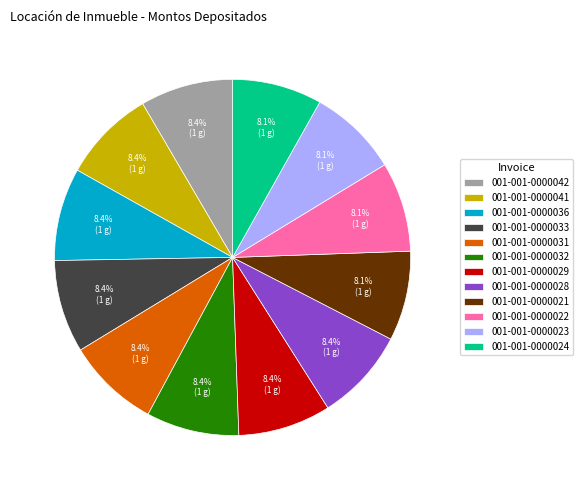

Combined, do 001-001-0000036 and 001-001-0000032 account for over 50%?

No